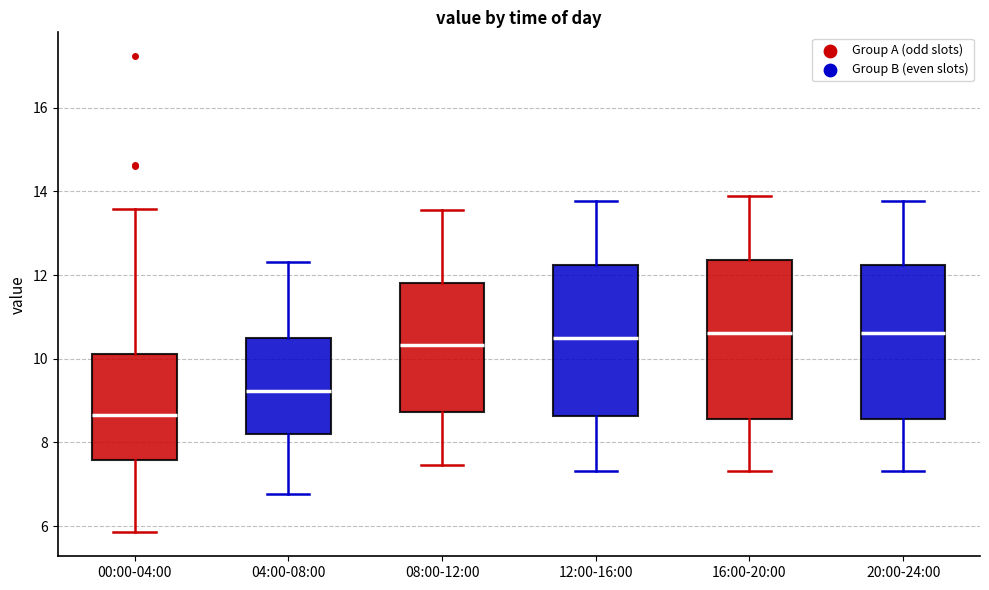

Reading left to right, transcribe this box plot: for each box, give where its median line is, the range the box spans, and where its two whiskers end, as read against the y-axis. The values are not printed on the chart, so give them approximately, as read against the axis.

00:00-04:00: median 8.6, box 7.6 to 10.2, whiskers 5.8 to 13.6
04:00-08:00: median 9.2, box 8.2 to 10.6, whiskers 6.8 to 12.4
08:00-12:00: median 10.4, box 8.8 to 11.8, whiskers 7.4 to 13.6
12:00-16:00: median 10.6, box 8.6 to 12.2, whiskers 7.4 to 13.8
16:00-20:00: median 10.6, box 8.6 to 12.4, whiskers 7.4 to 14.0
20:00-24:00: median 10.6, box 8.6 to 12.2, whiskers 7.4 to 13.8